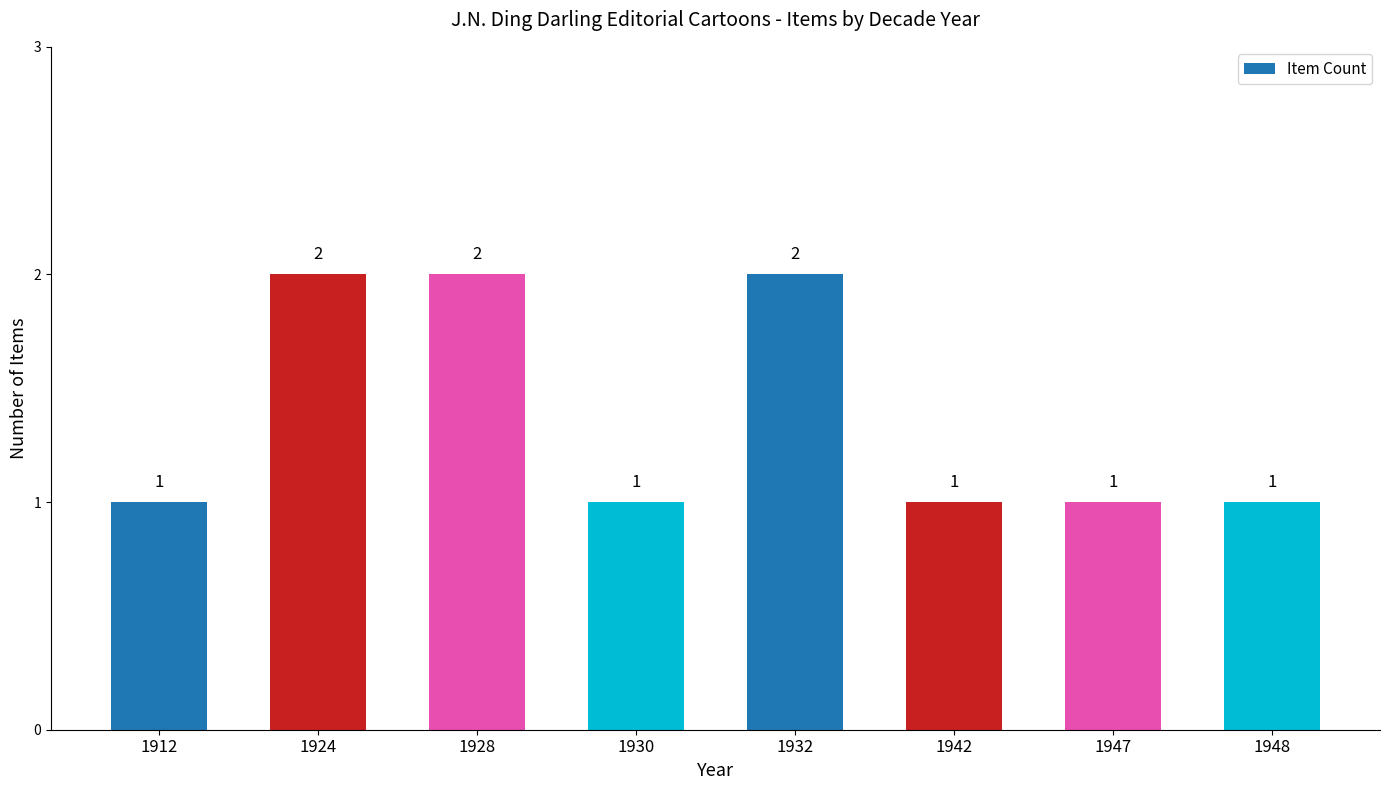

Reading left to right, extract all data points from this chart.

1912=1	1924=2	1928=2	1930=1	1932=2	1942=1	1947=1	1948=1